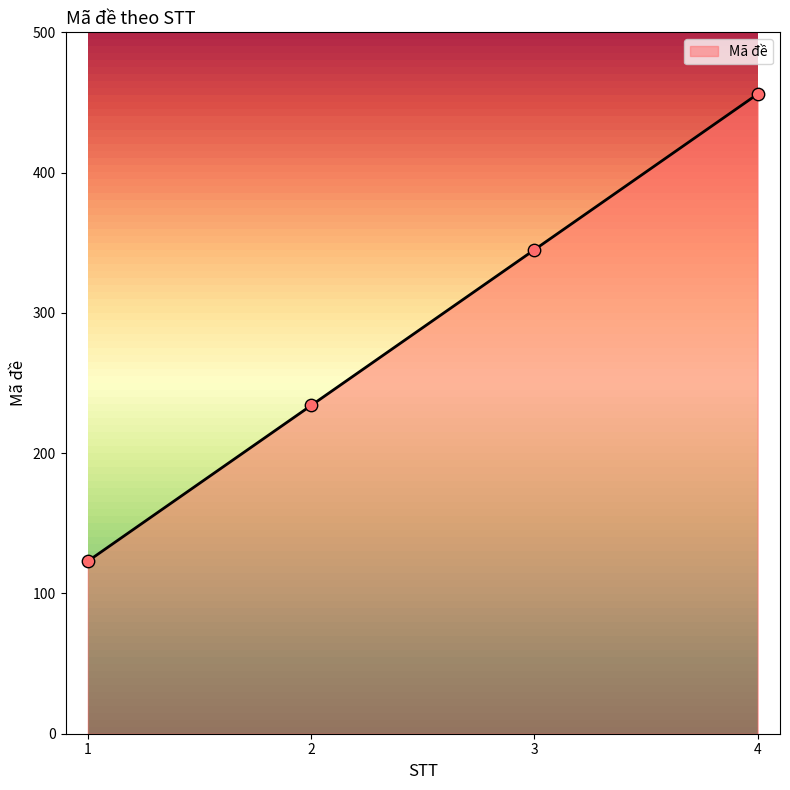

What is the change in value from 1 to 3?

+222